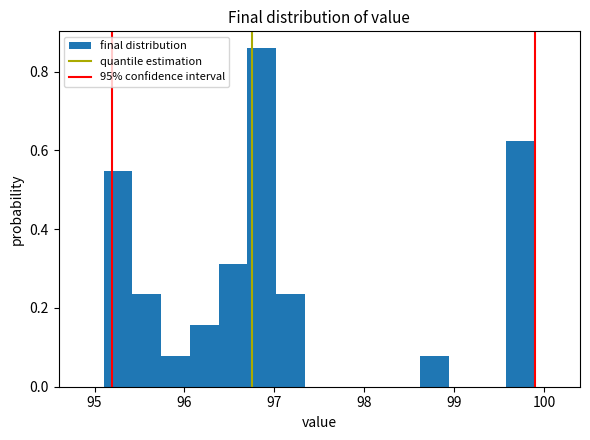

Read against the x-axis, roughly where is the centre of the tallest bar?

96.9